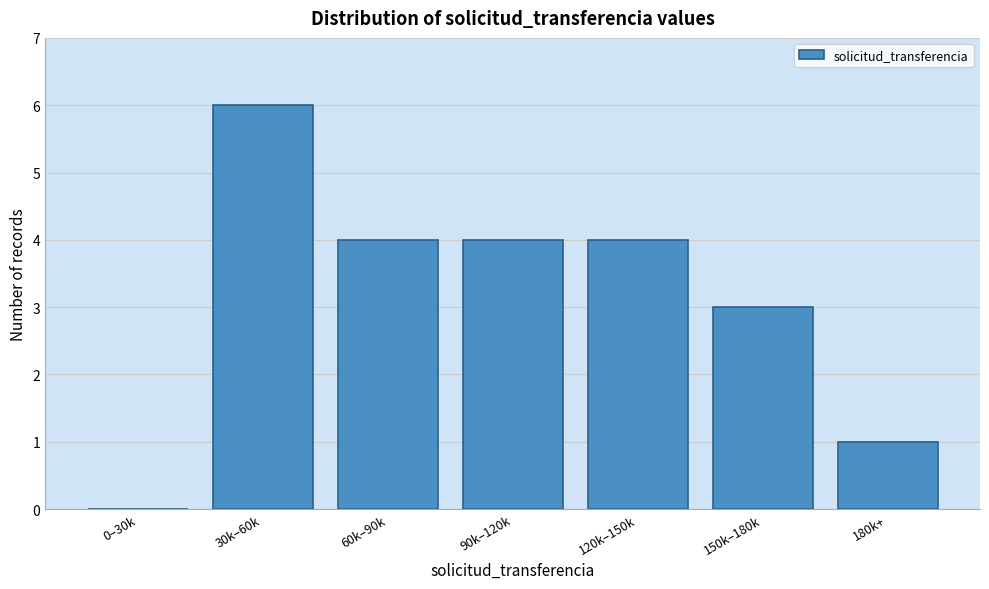

Reading left to right, extract all data points from this chart.

0–30k=0	30k–60k=6	60k–90k=4	90k–120k=4	120k–150k=4	150k–180k=3	180k+=1